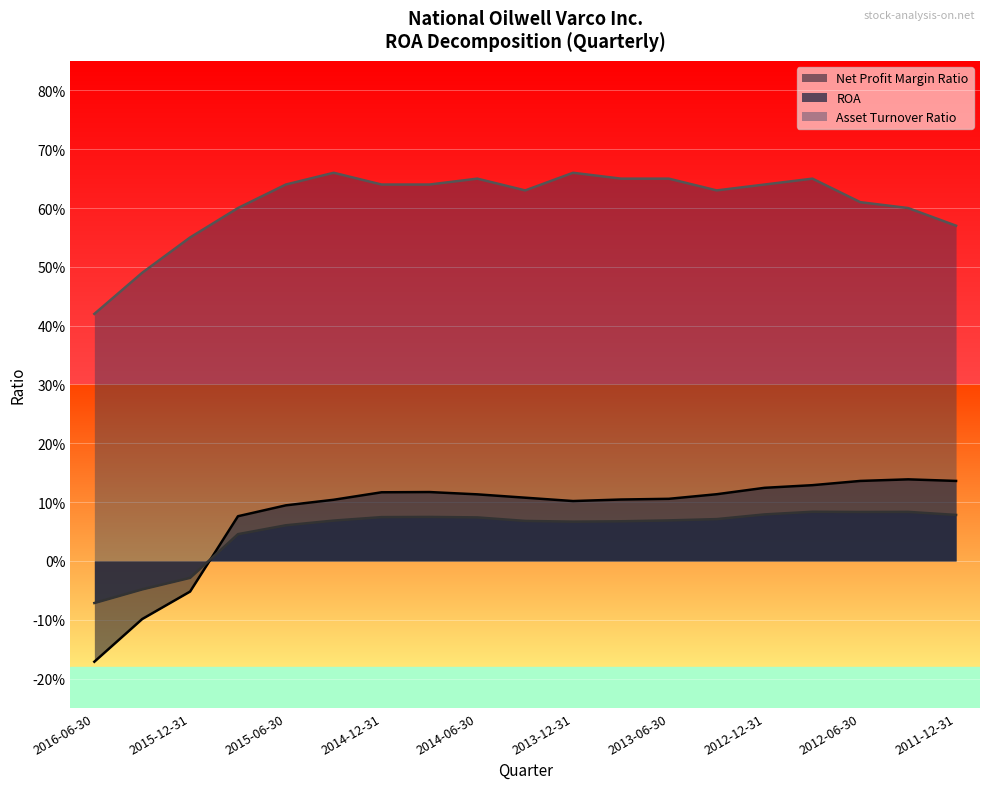

At how many categories does at least one series exceed 0?

19